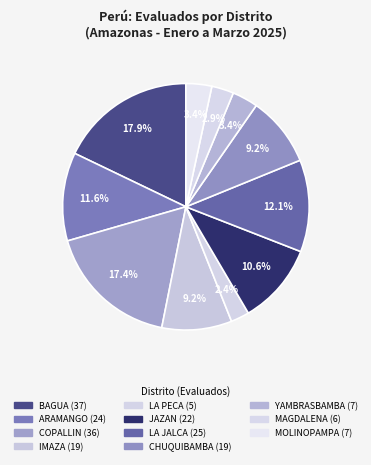

True or false: ARAMANGO accounts for 12% of the total.

True